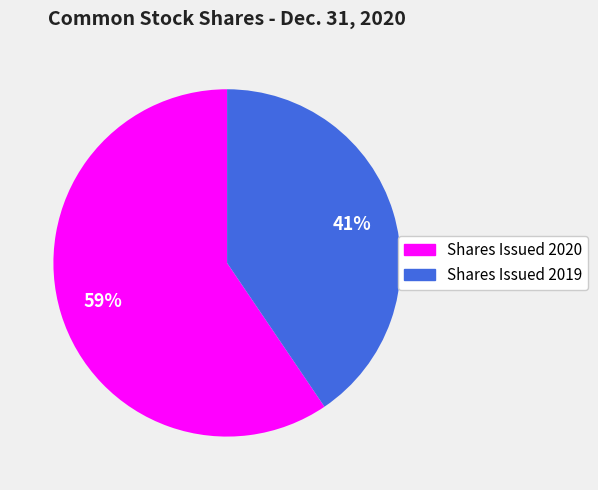

To the nearest percent, what is the average slice percentage?

50%